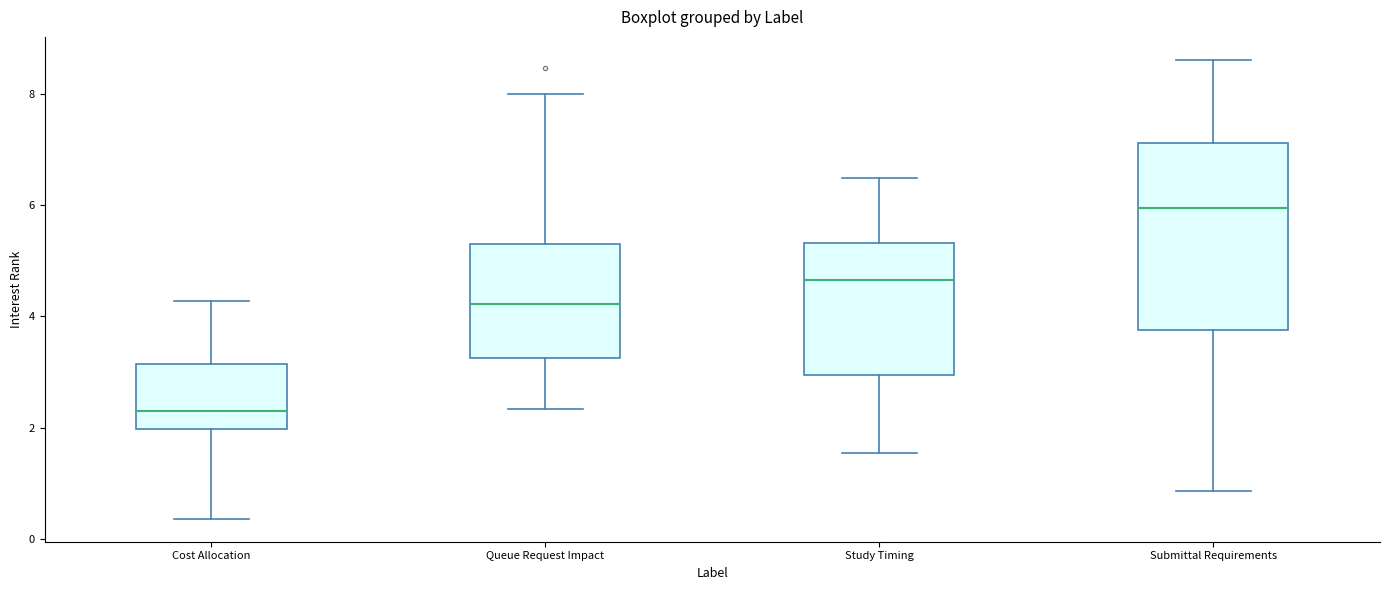

Where does the lower whisker of the box for Study Timing end on the y-axis? The values are not printed on the chart, so give them approximately, as read against the axis.

1.6